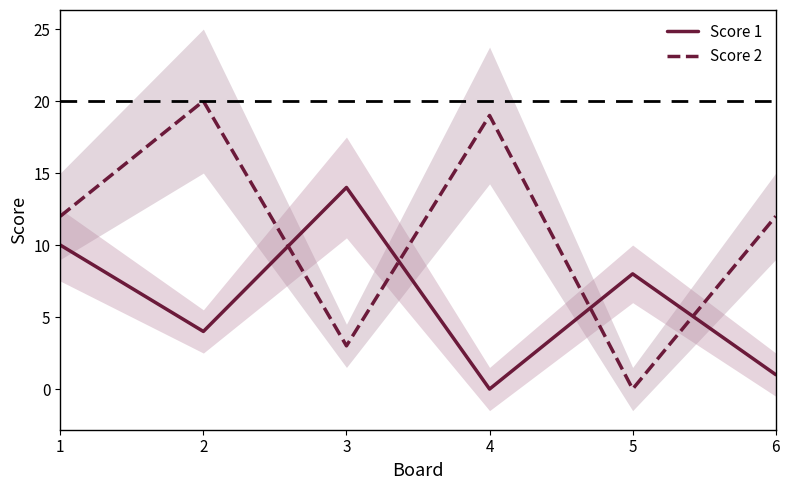

Which series has the widest spread of values?

Score 2